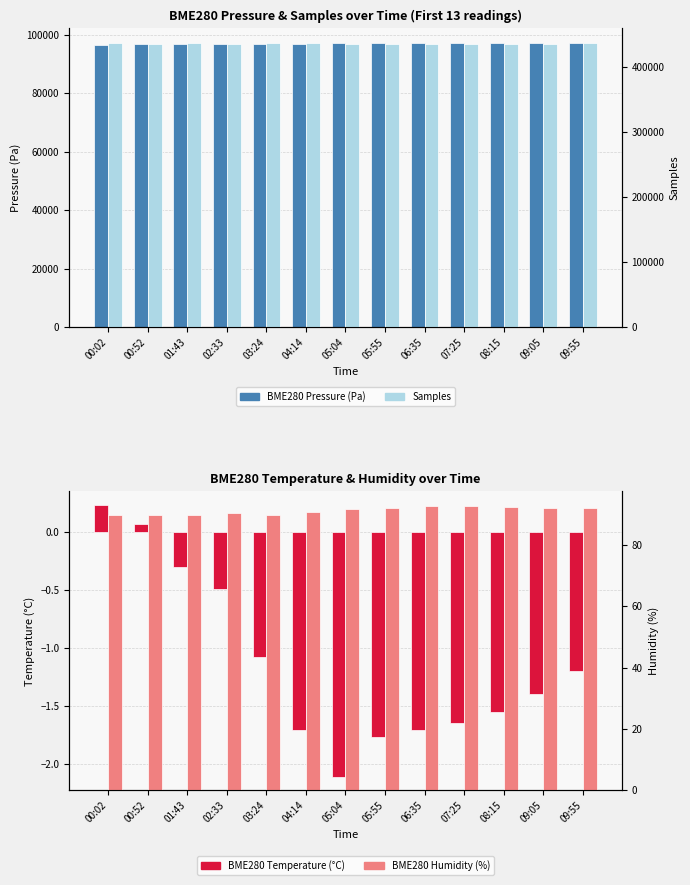

What is the difference between the maximum and minimum values in the BME280 Humidity (%) series?

3.2